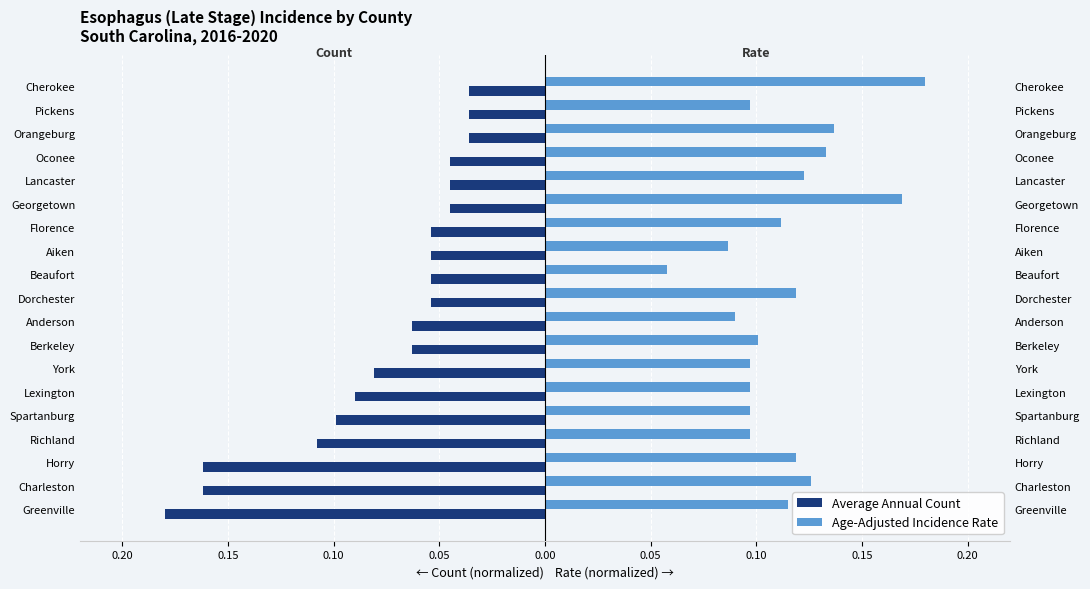

What is the sum of all Age-Adjusted Incidence Rate values?

2.2